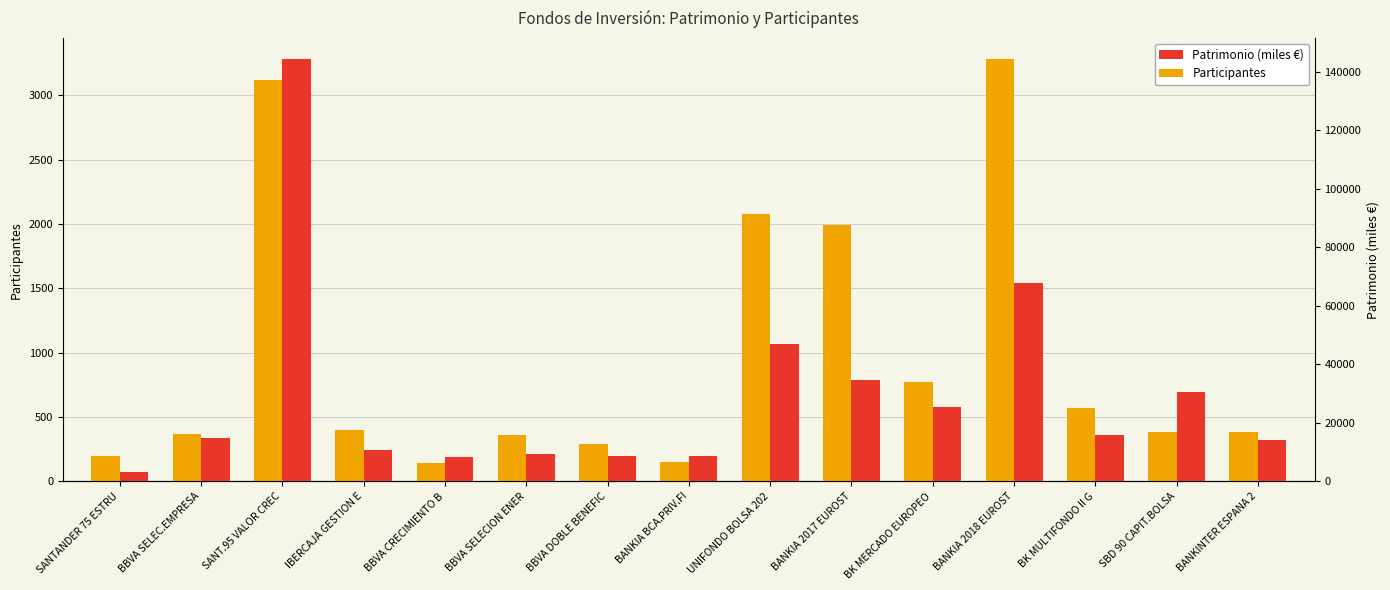

How many values in the Patrimonio (miles €) series exceed 14871?

7